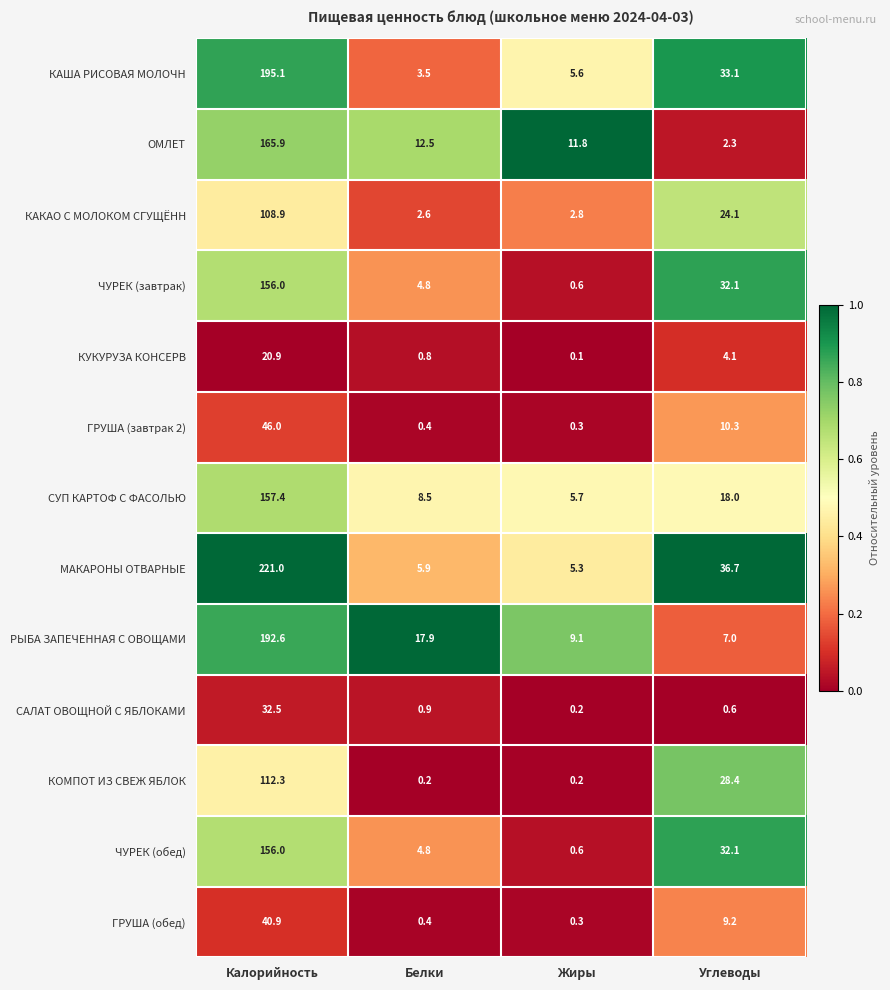

What is the difference between the highest and lowest values at Калорийность?

200.1